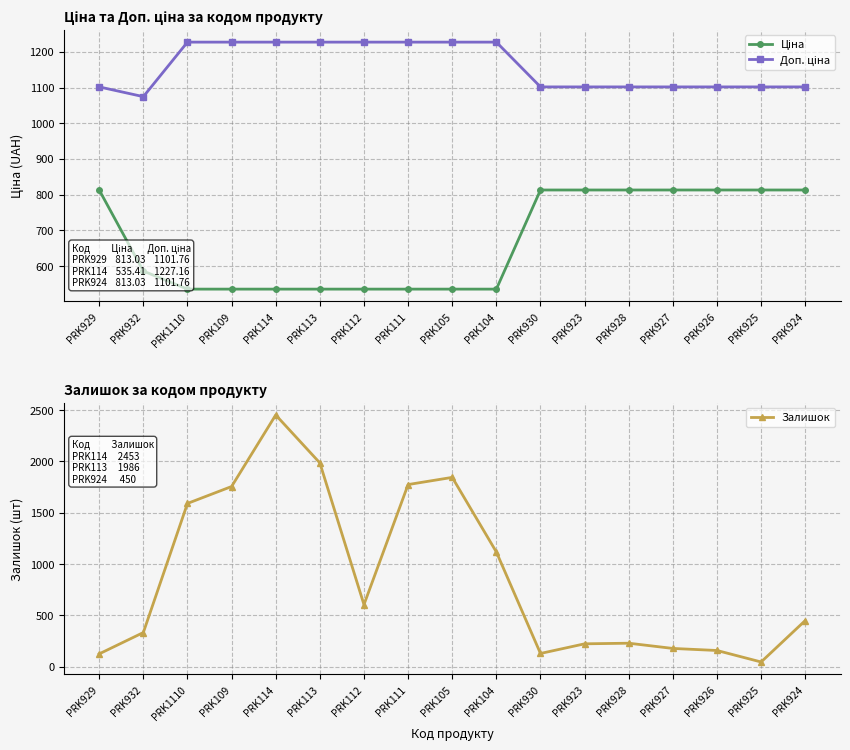

What is the maximum value for Доп. ціна?

1227.2